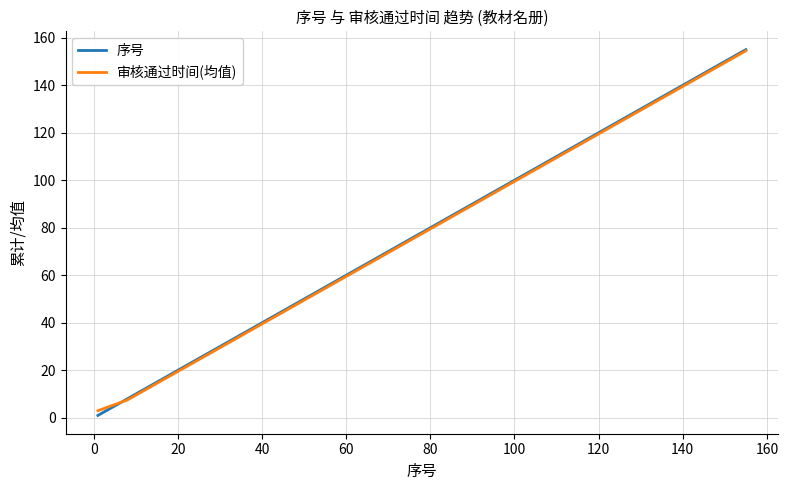

What is the maximum value for 序号?

155.0